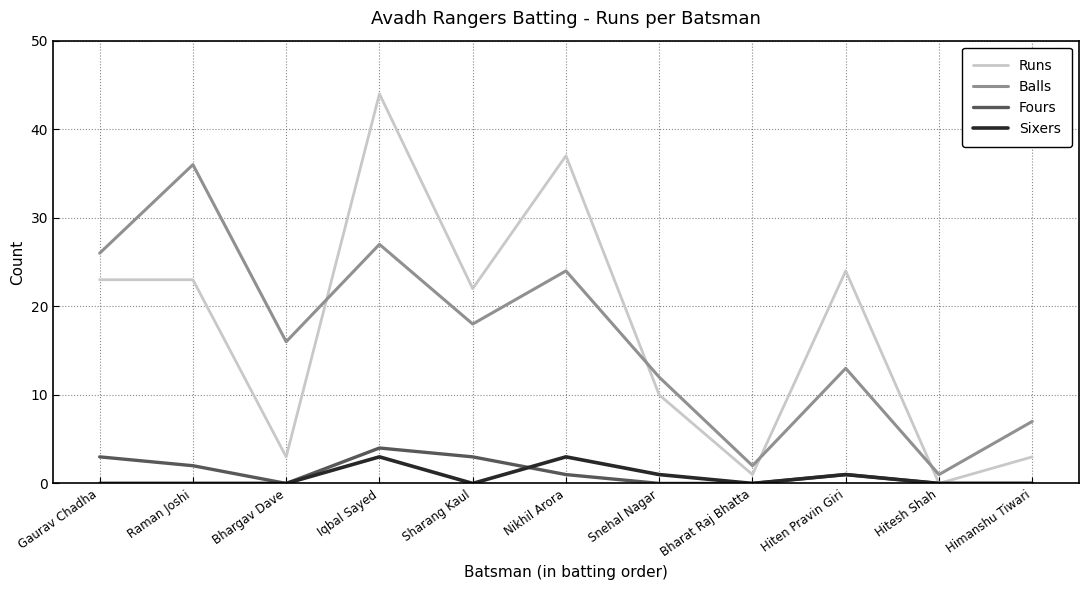

What position from the right is Gaurav Chadha?

11